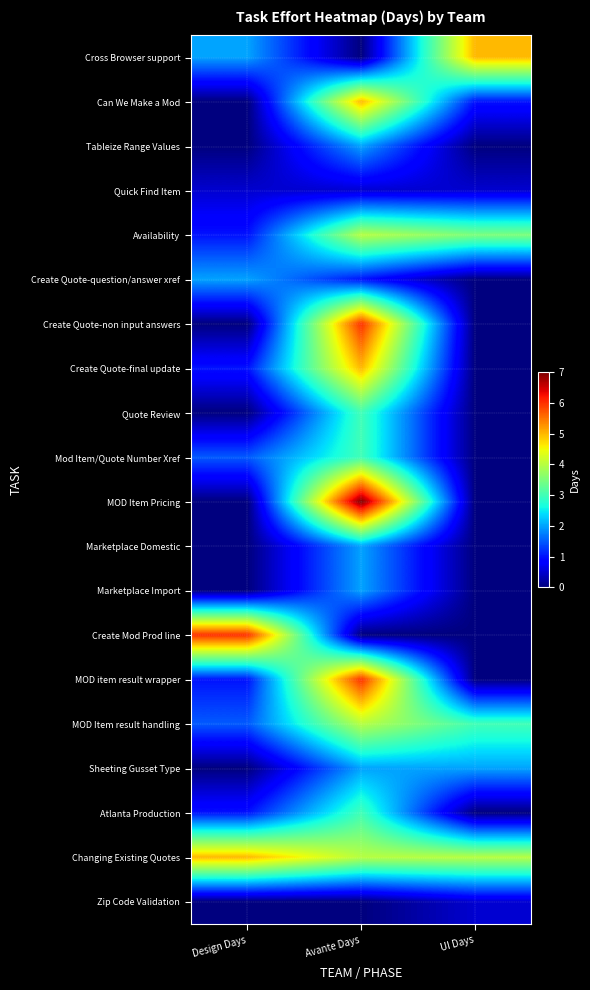

Reading left to right, list all the values displayed in this chart.

Cross Browser support: Design Days=2.0	Avante Days=0.0	UI Days=5.0
Can We Make a Mod: Design Days=0.0	Avante Days=5.0	UI Days=1.0
Tableize Range Values: Design Days=0.0	Avante Days=2.0	UI Days=0.0
Quick Find Item: Design Days=0.5	Avante Days=0.5	UI Days=0.5
Availability: Design Days=1.0	Avante Days=4.0	UI Days=3.5
Create Quote-question/answer xref: Design Days=2.0	Avante Days=1.0	UI Days=0.0
Create Quote-non input answers: Design Days=0.0	Avante Days=6.0	UI Days=0.0
Create Quote-final update: Design Days=1.0	Avante Days=5.0	UI Days=0.0
Quote Review: Design Days=0.0	Avante Days=3.0	UI Days=0.0
Mod Item/Quote Number Xref: Design Days=1.5	Avante Days=3.0	UI Days=0.0
MOD Item Pricing: Design Days=0.0	Avante Days=7.0	UI Days=0.0
Marketplace Domestic: Design Days=0.0	Avante Days=2.0	UI Days=0.0
Marketplace Import: Design Days=0.0	Avante Days=2.0	UI Days=0.0
Create Mod Prod line: Design Days=6.0	Avante Days=0.0	UI Days=0.0
MOD item result wrapper: Design Days=1.0	Avante Days=6.0	UI Days=0.0
MOD Item result handling: Design Days=1.5	Avante Days=4.0	UI Days=3.0
Sheeting Gusset Type: Design Days=0.0	Avante Days=2.0	UI Days=2.0
Atlanta Production: Design Days=1.0	Avante Days=3.0	UI Days=0.0
Changing Existing Quotes: Design Days=5.0	Avante Days=4.0	UI Days=4.0
Zip Code Validation: Design Days=0.0	Avante Days=0.0	UI Days=0.5